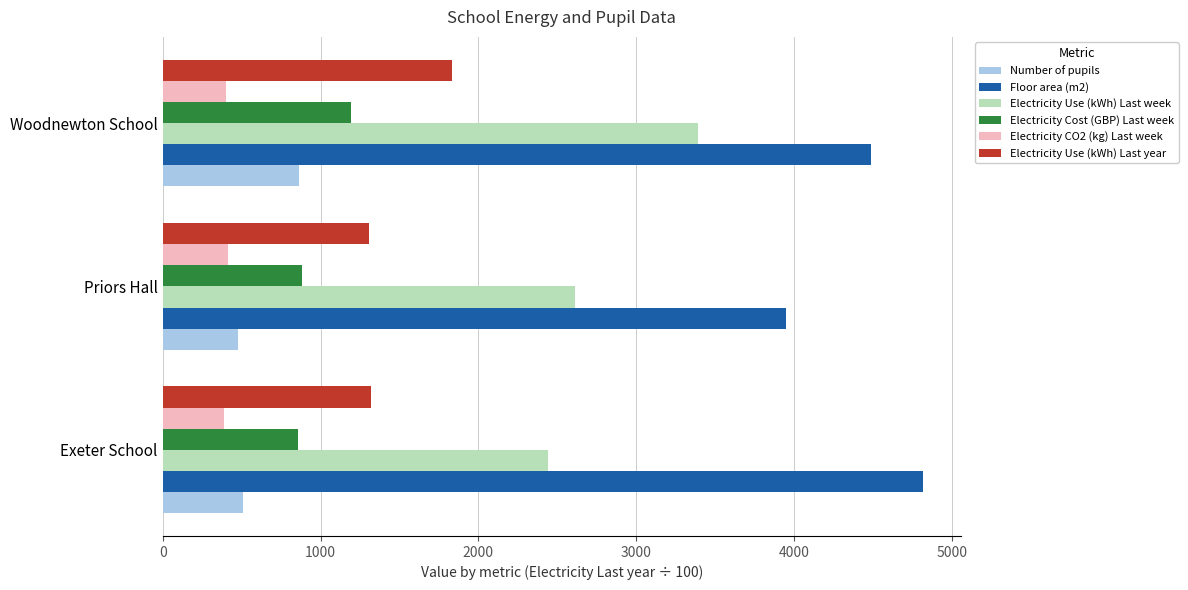

Which series has the largest total across all categories?

Floor area (m2)